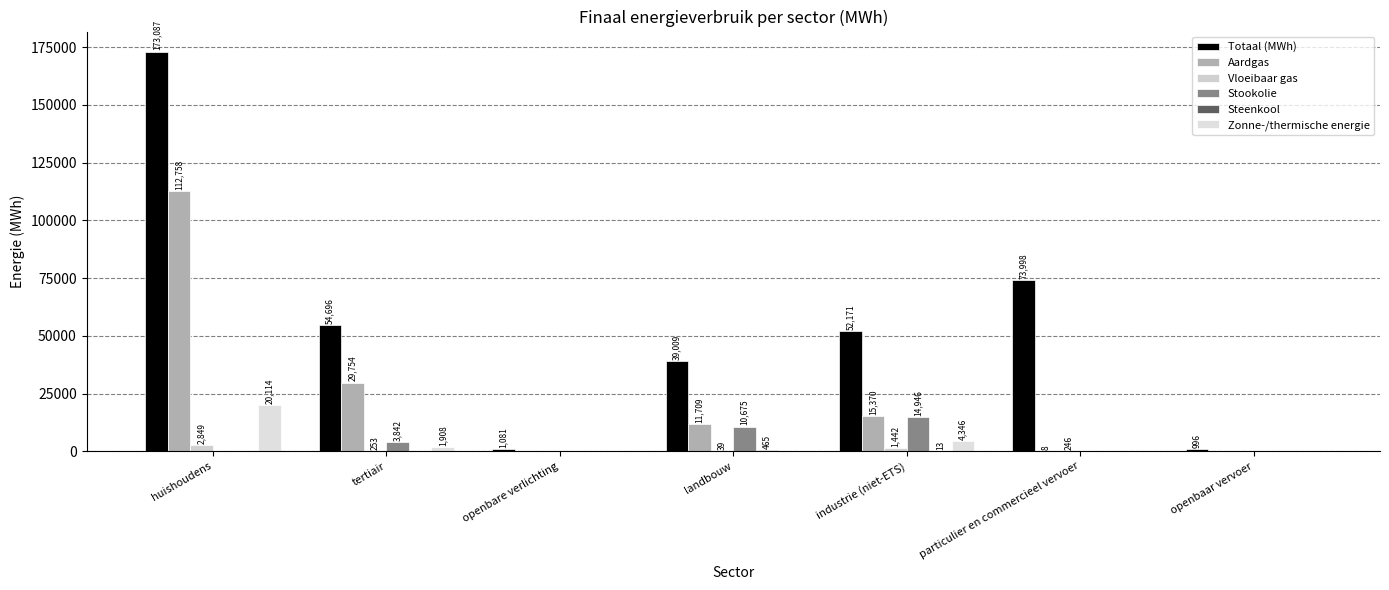

Which series has the largest total across all categories?

Totaal (MWh)